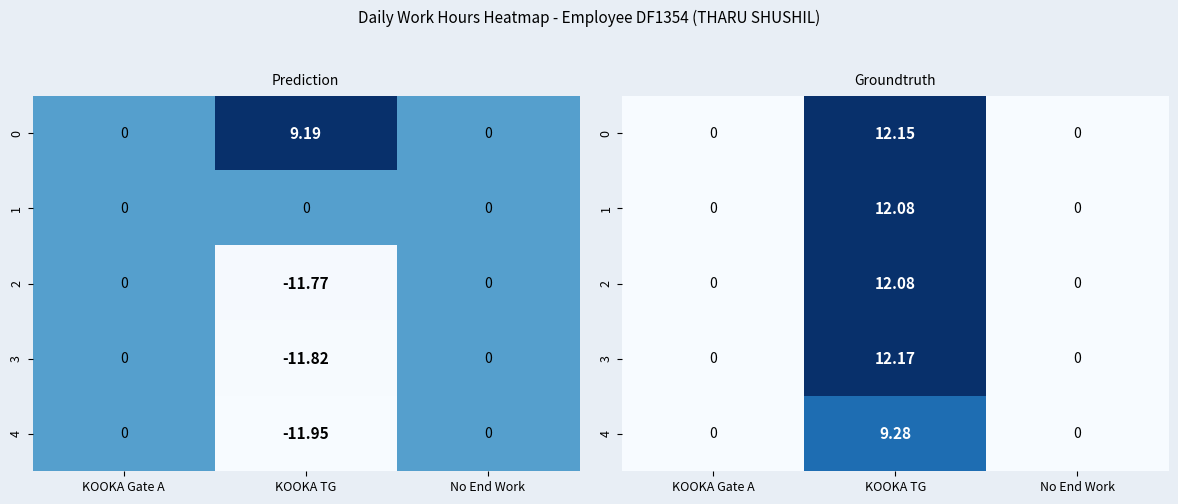

At KOOKA TG, list the series in order from smallest to largest.

4, 1, 2, 0, 3